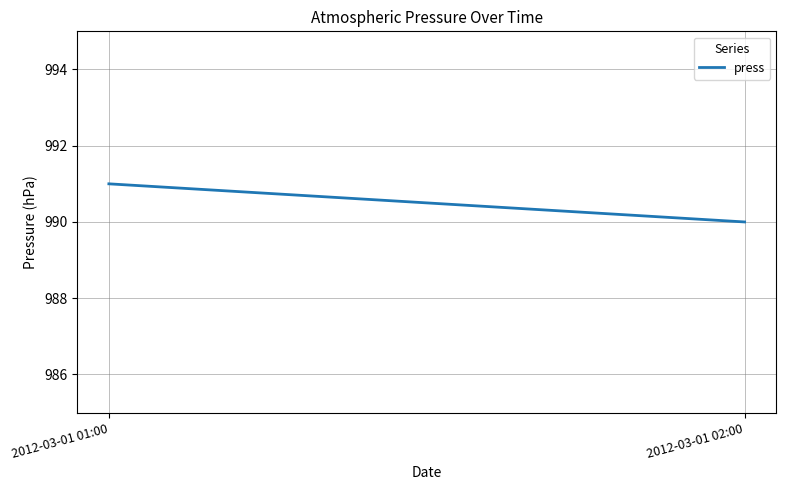

Does the chart display data point markers on the line(s)?

No